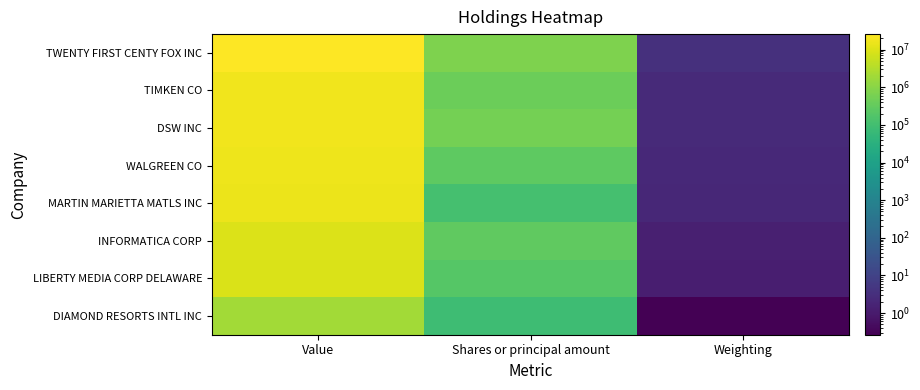

Rank the series at Value from highest to lowest value.

TWENTY FIRST CENTY FOX INC, TIMKEN CO, DSW INC, WALGREEN CO, MARTIN MARIETTA MATLS INC, INFORMATICA CORP, LIBERTY MEDIA CORP DELAWARE, DIAMOND RESORTS INTL INC